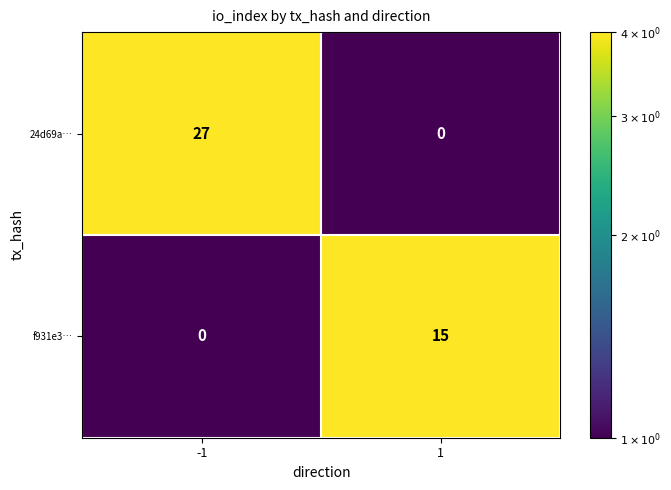

Rank the series by their average value, from lowest to highest.

f931e3…, 24d69a…